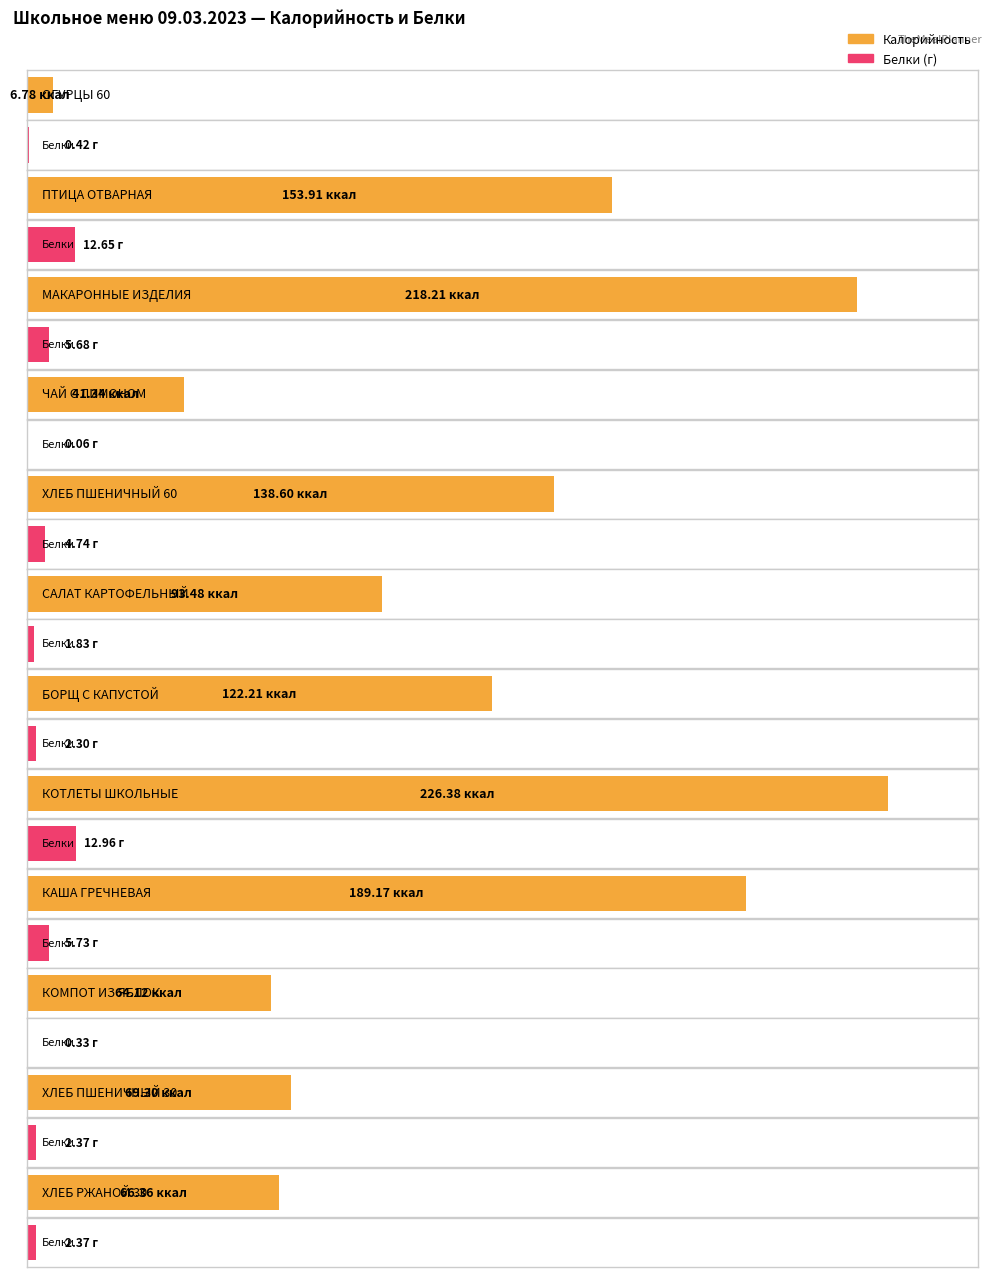

What is the value of the Калорийность bar at the 2nd from the left?

153.9